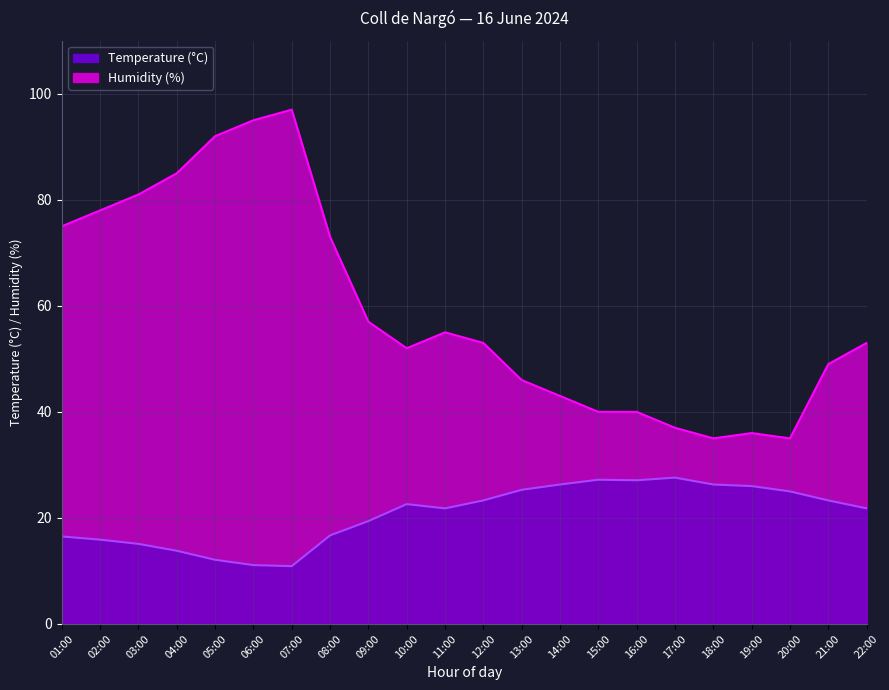

Between 16:00 and 11:00, which is larger?

16:00